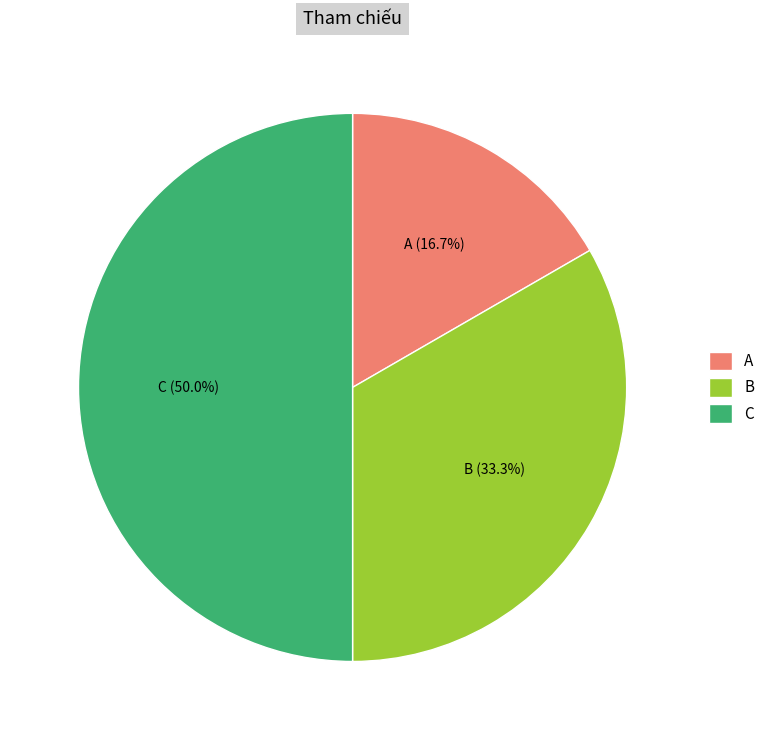

Combined, what portion of the pie is C and A?

66.7%